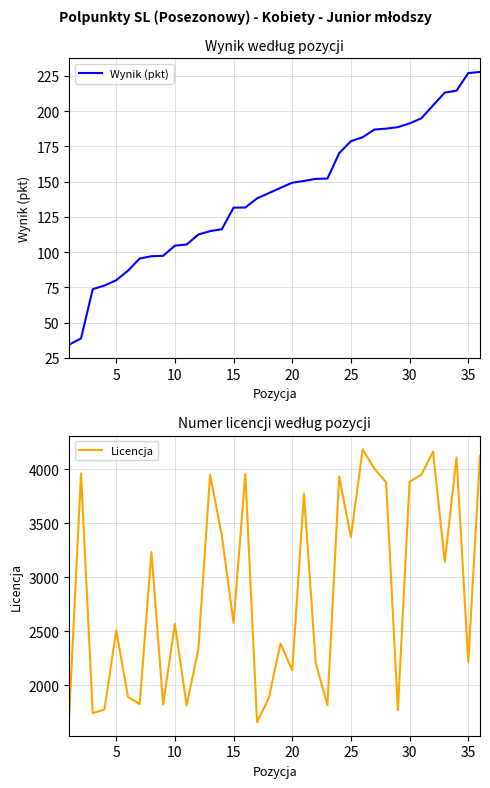

What is the maximum value for Wynik (pkt)?

227.8